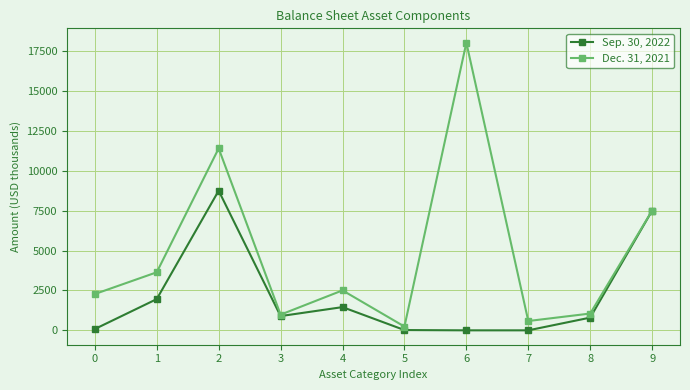

List the series in order of their overall mean, highest first.

Dec. 31, 2021, Sep. 30, 2022